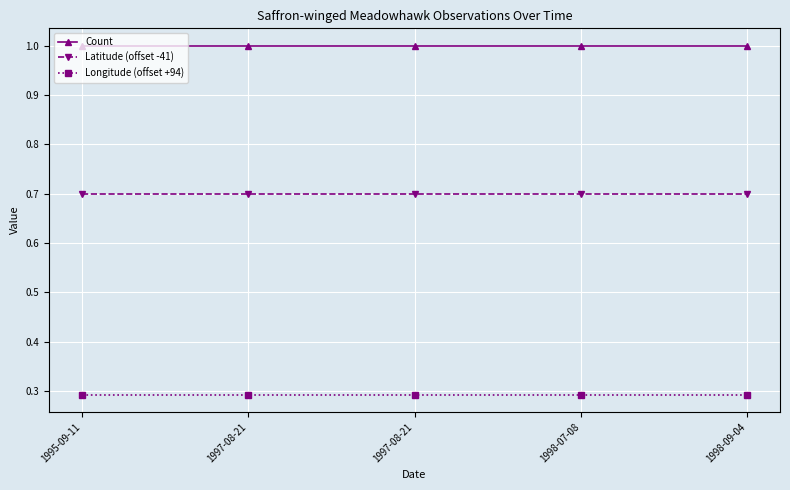

Is it true that Count equals 1.0 at 1997-08-21?

True